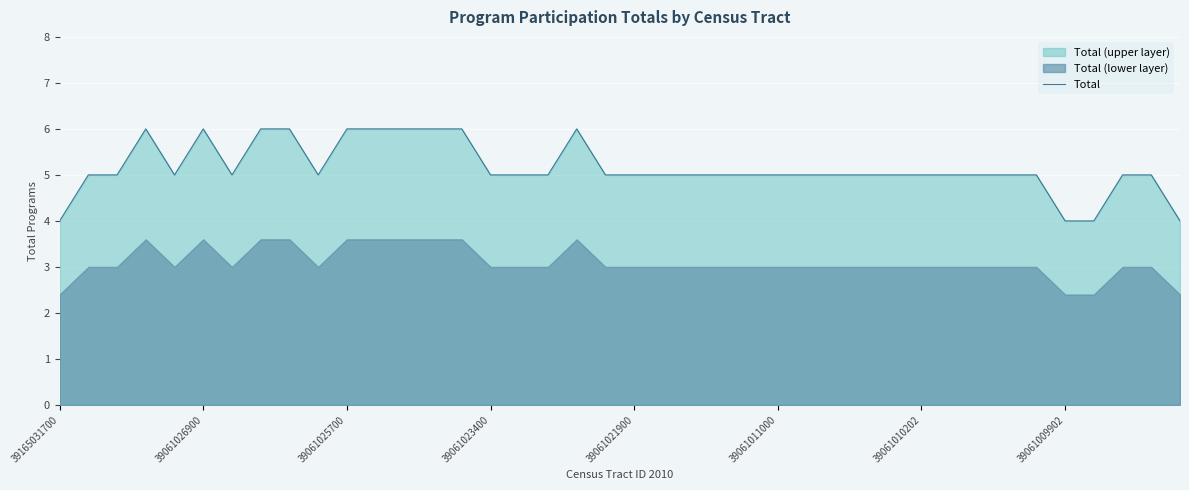

What is the change in value from 22 to 39?

-1